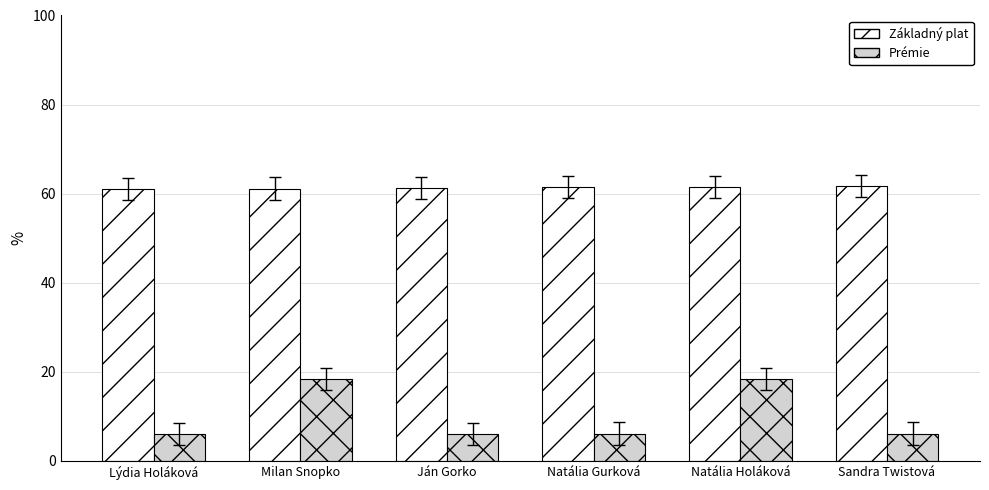

What is the difference between the second highest and second lowest values in the Základný plat series?

0.4